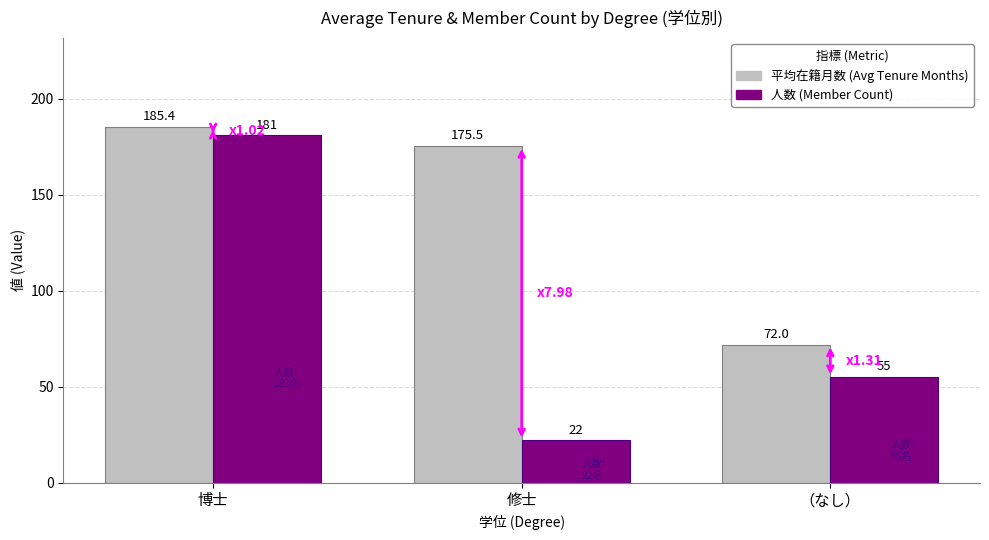

What is the label of the 3rd bar from the right?

博士